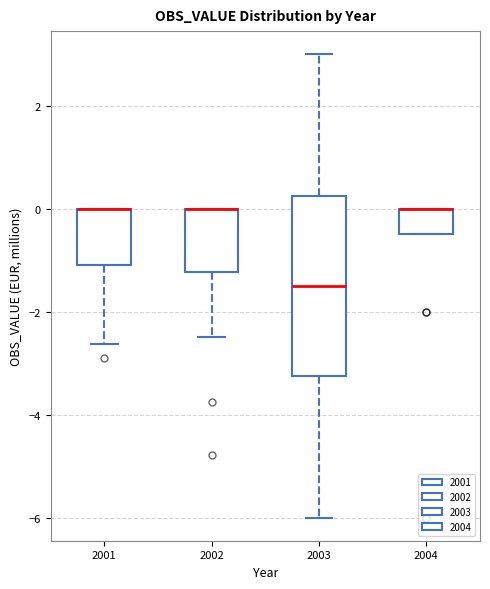

Where is the upper edge of the box at x = 2002 on the y-axis? The values are not printed on the chart, so give them approximately, as read against the axis.

0.0